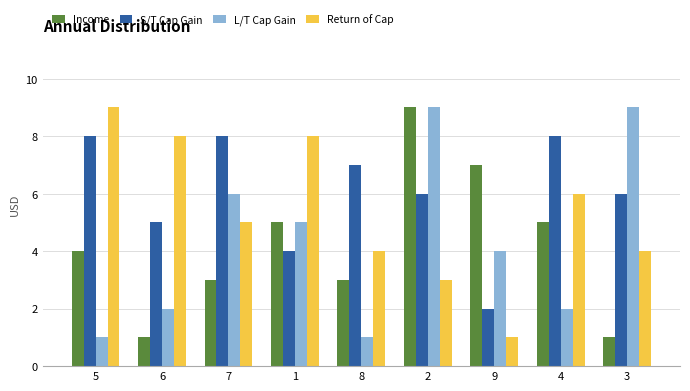

What is the average value of the Return of Cap series?

5